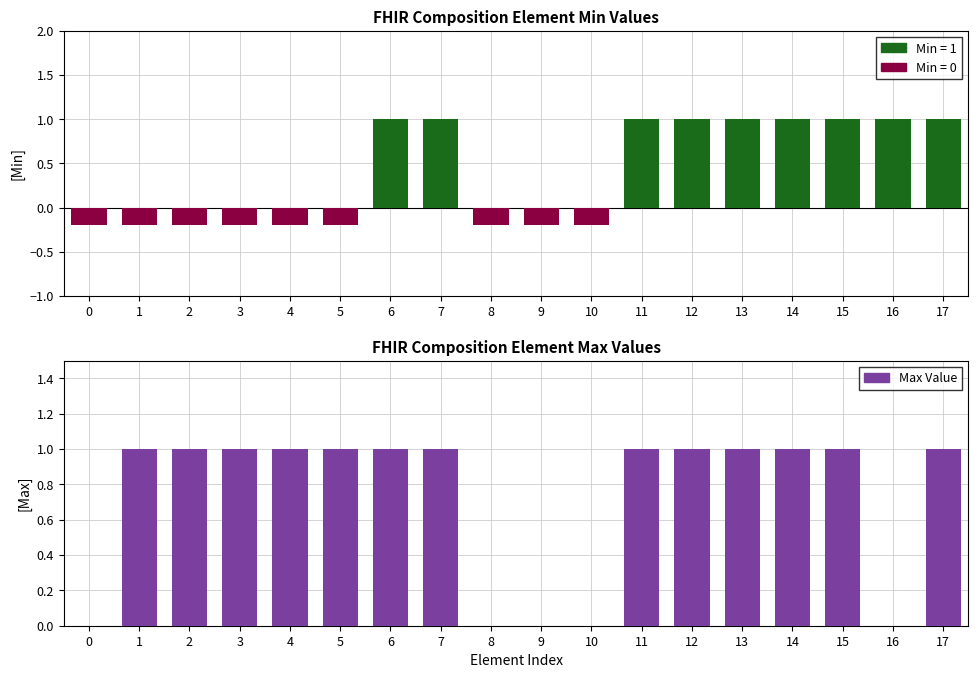

Is it true that the value at 14 is 1?

True